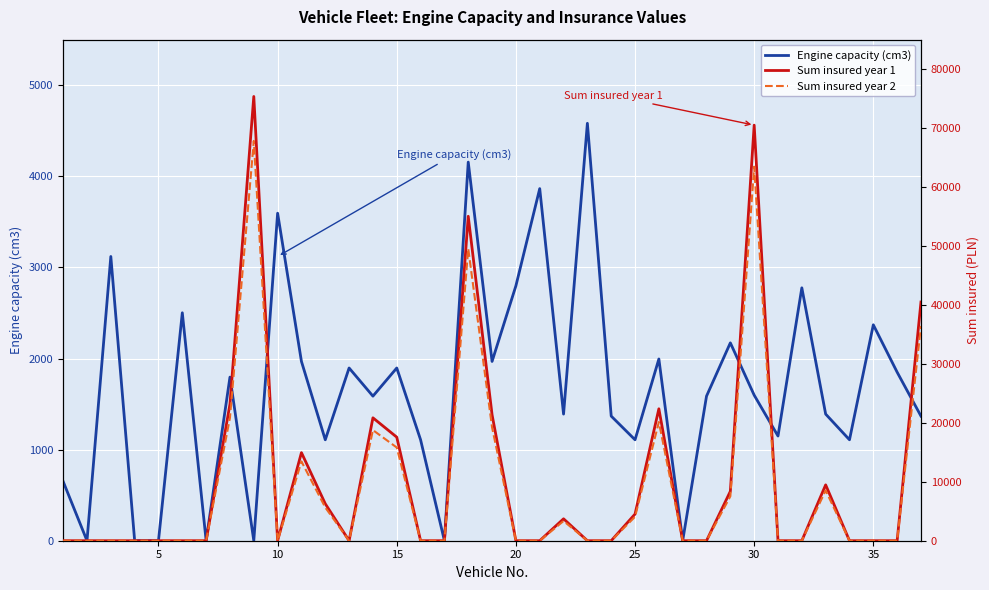

List the series in order of their peak value, highest first.

Sum insured year 1, Sum insured year 2, Engine capacity (cm3)